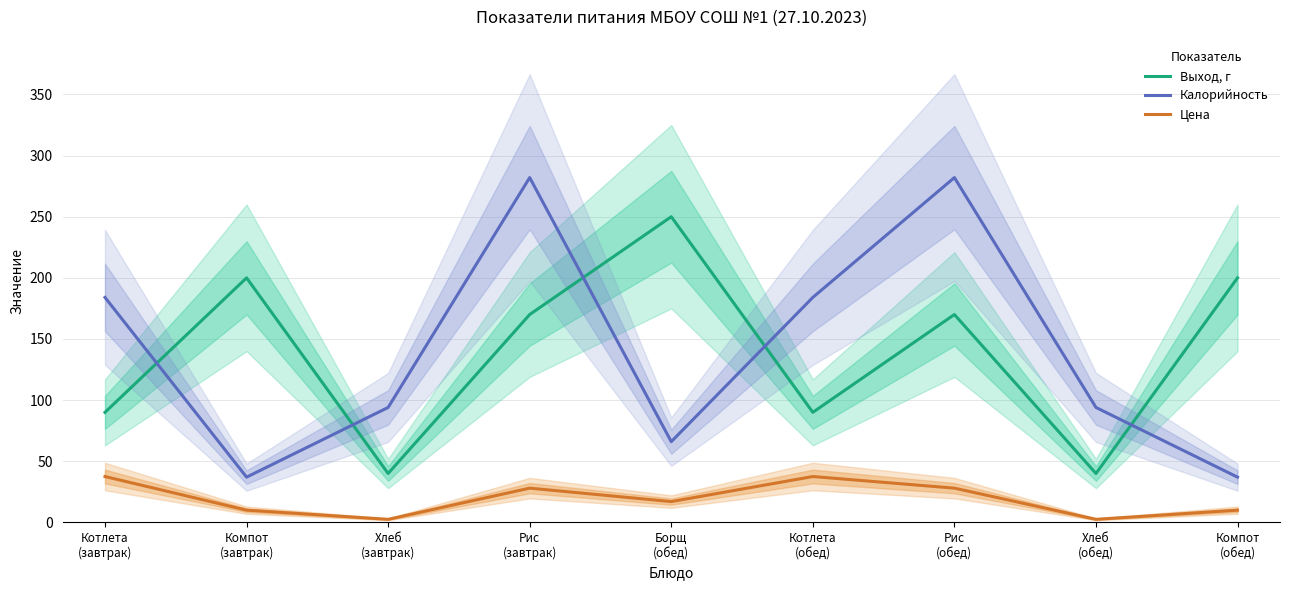

At which category is the sum across all series the highest?

Рис
(завтрак)